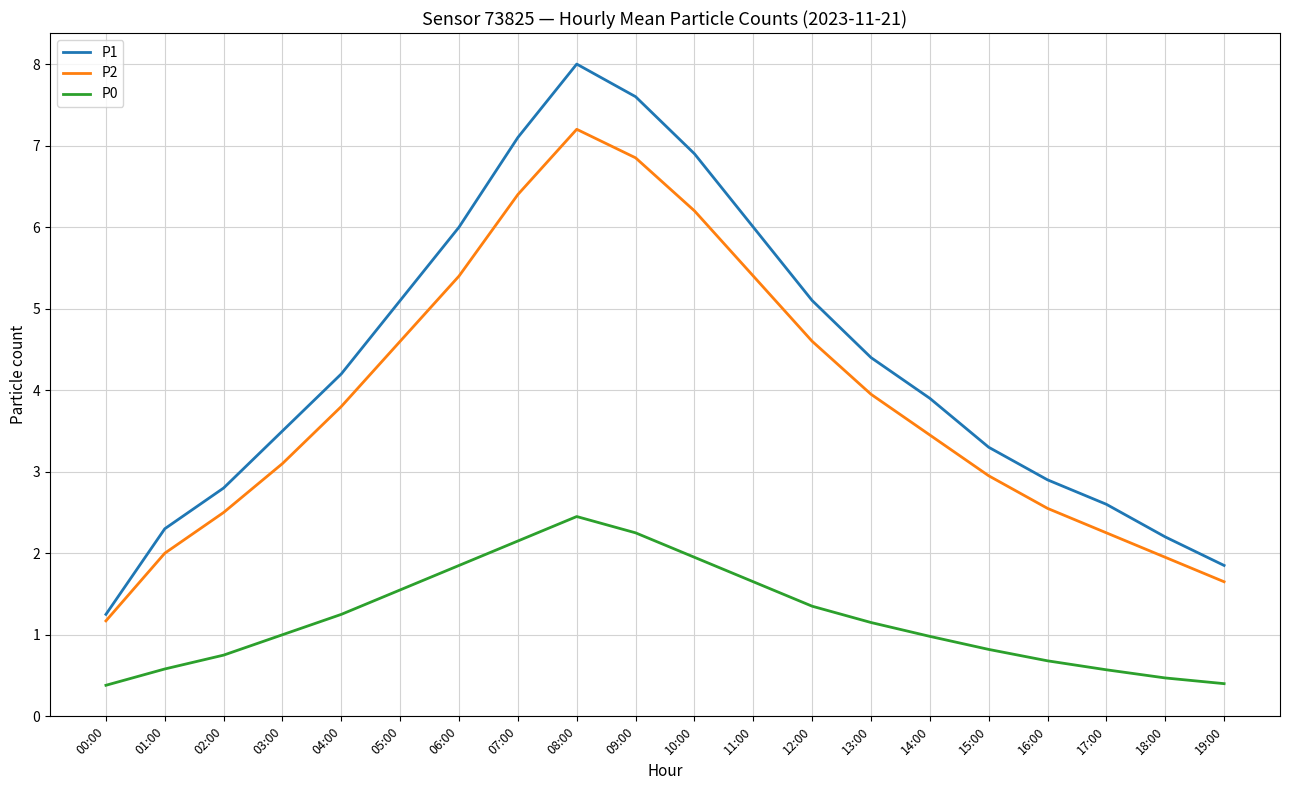

Which series has the largest total across all categories?

P1